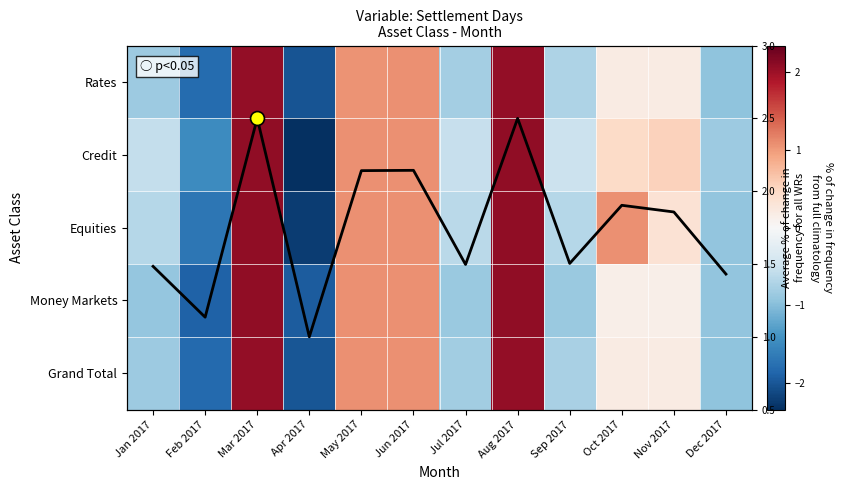

At how many categories does at least one series exceed -1?

12